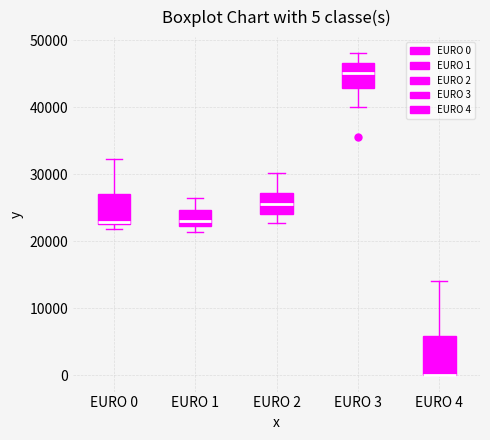

Which box is the tallest, from its lower edge to its upper edge?

EURO 4